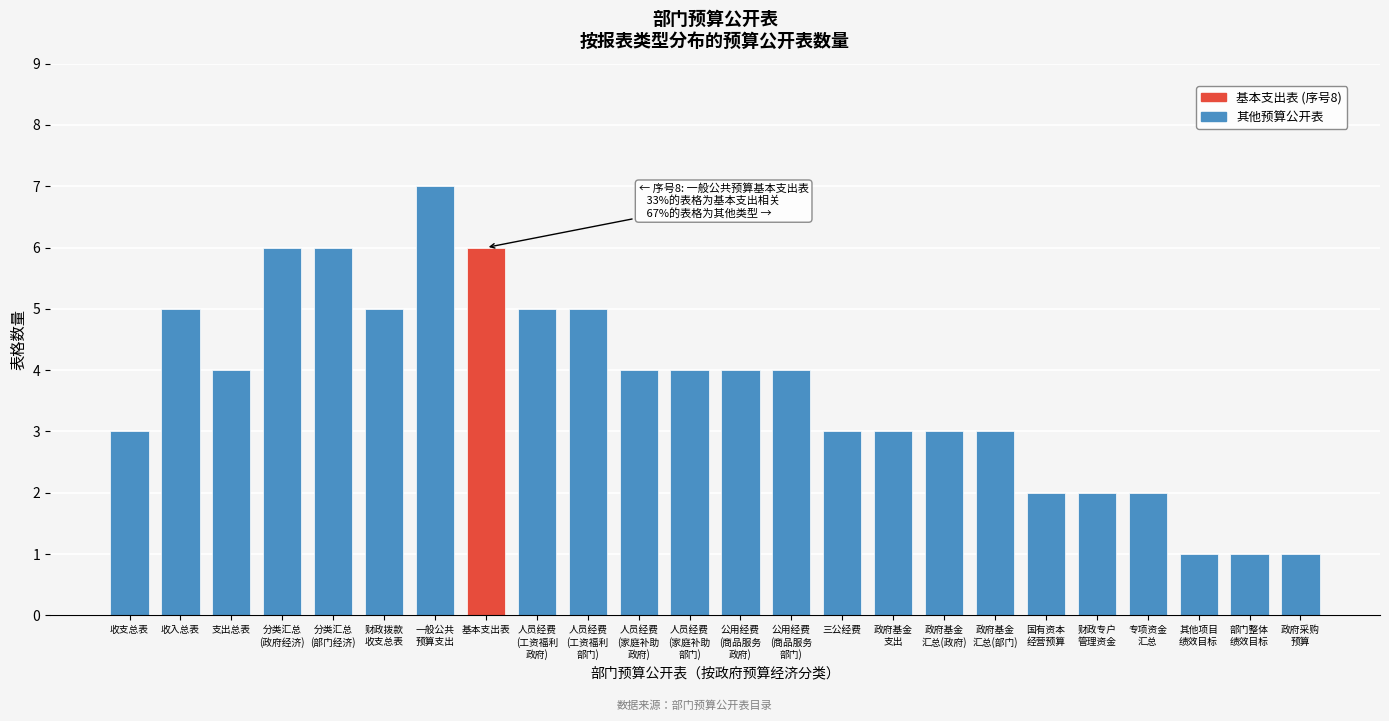

Reading left to right, what are all the values shown in this chart?

3	5	4	6	6	5	7	6	5	5	4	4	4	4	3	3	3	3	2	2	2	1	1	1